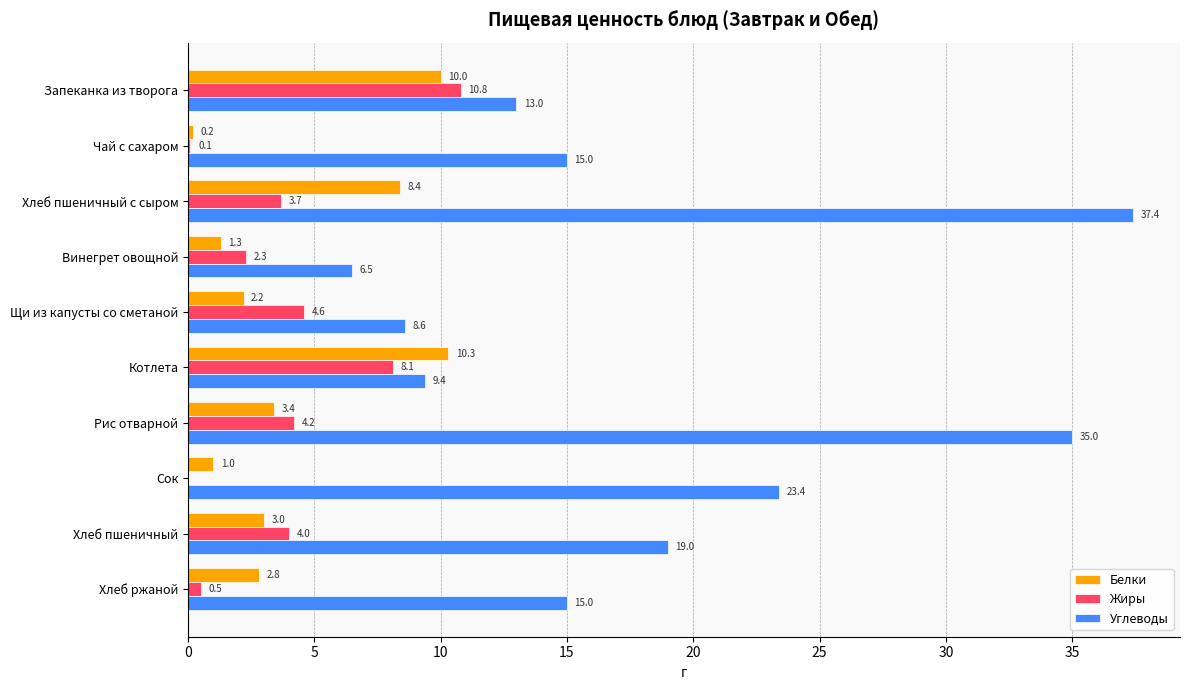

What is the sum of the Белки values at Винегрет овощной and Хлеб пшеничный с сыром?

9.7